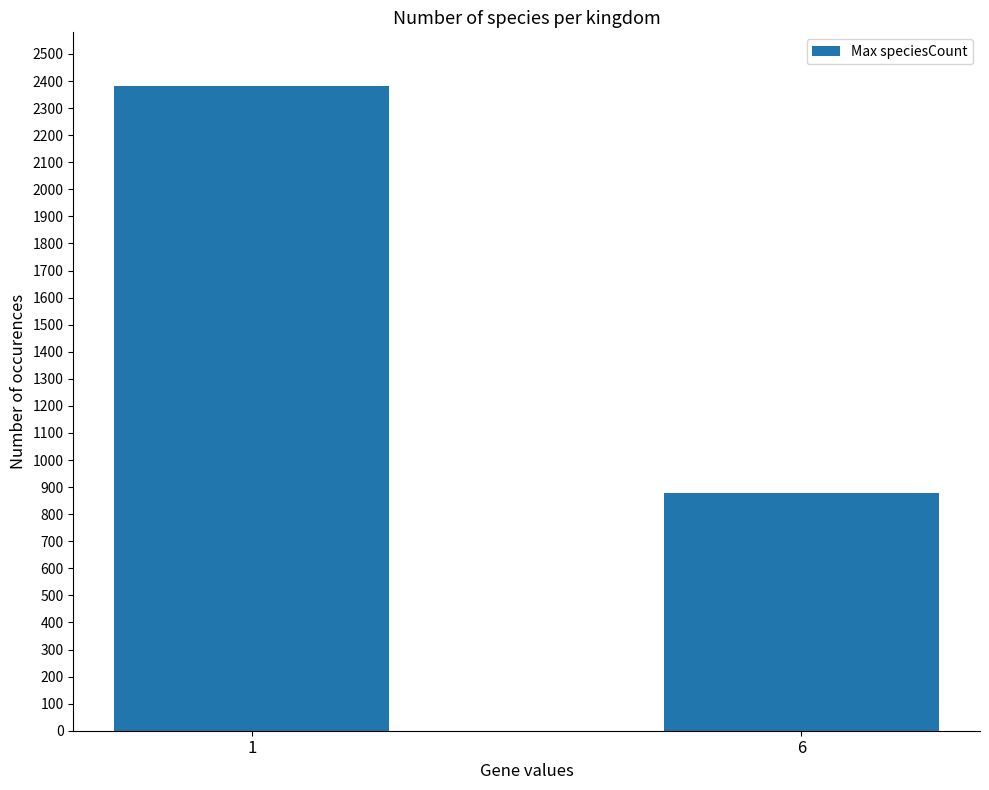

The chart shows a value of 2380 at 1. True or false?

True